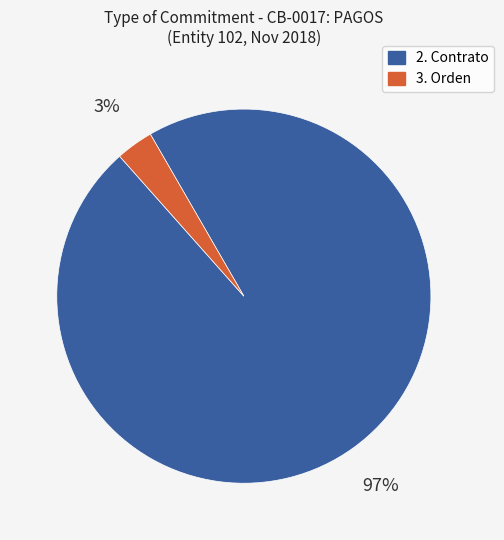

Does 3. Orden account for over 50% of the chart?

No